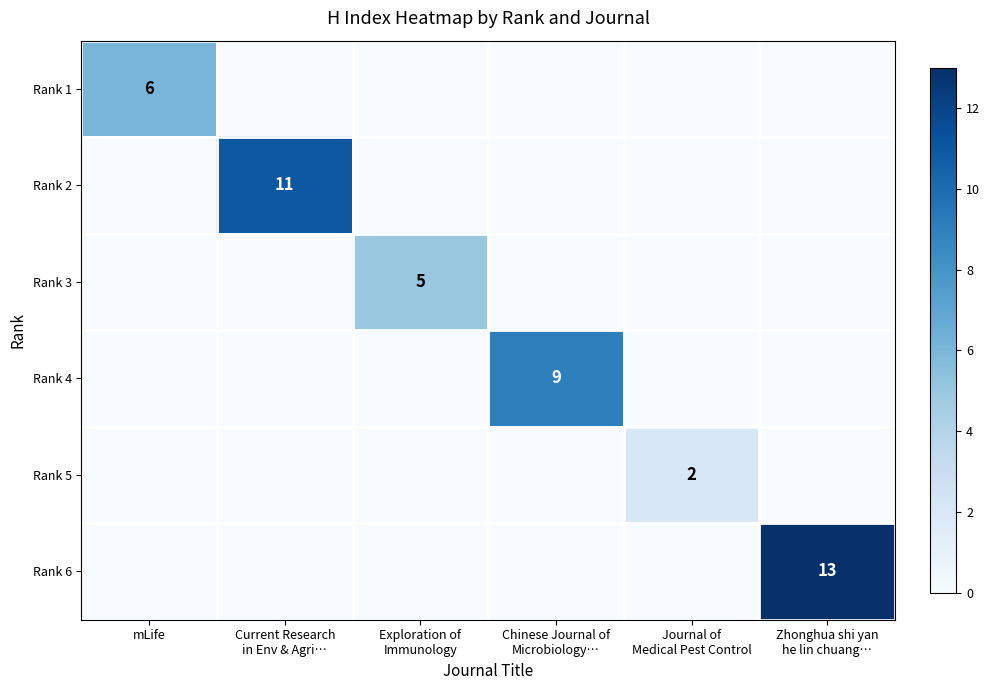

At which label is Rank 2 closest to 5?

mLife